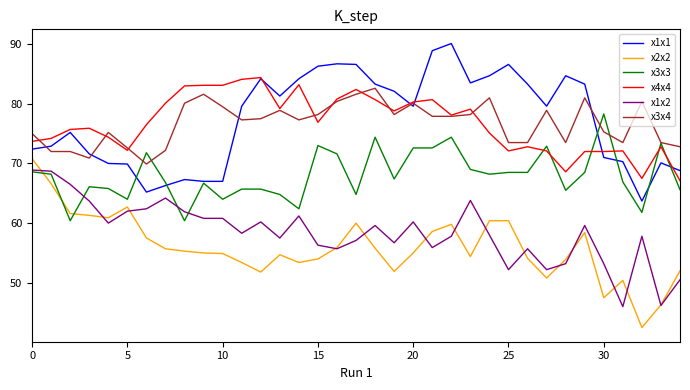

How many intersections are there between x3x3 and x4x4?

6